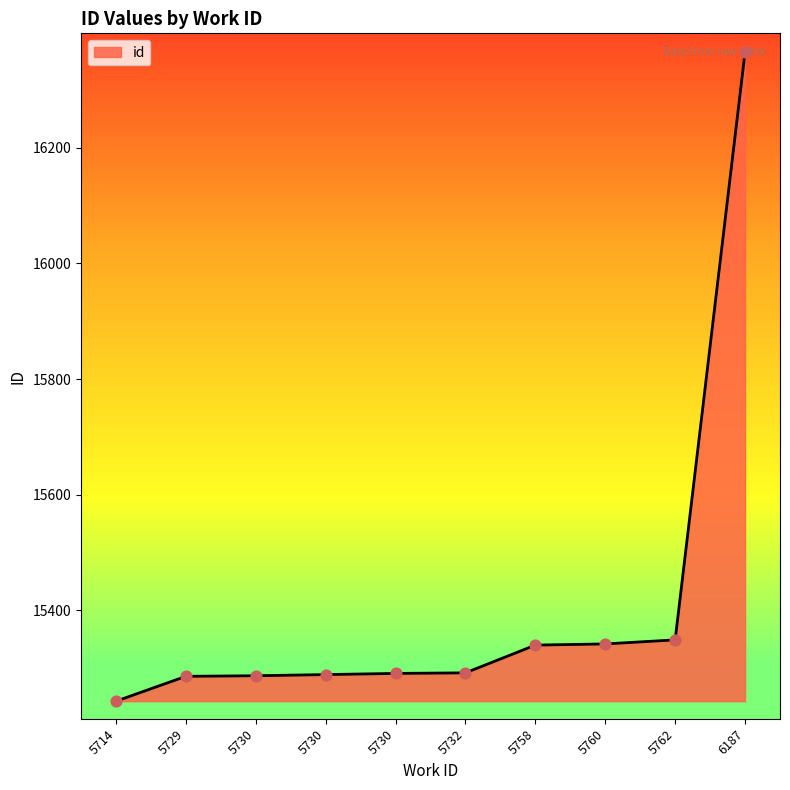

Which has a higher value, 5730 or 5760?

5760